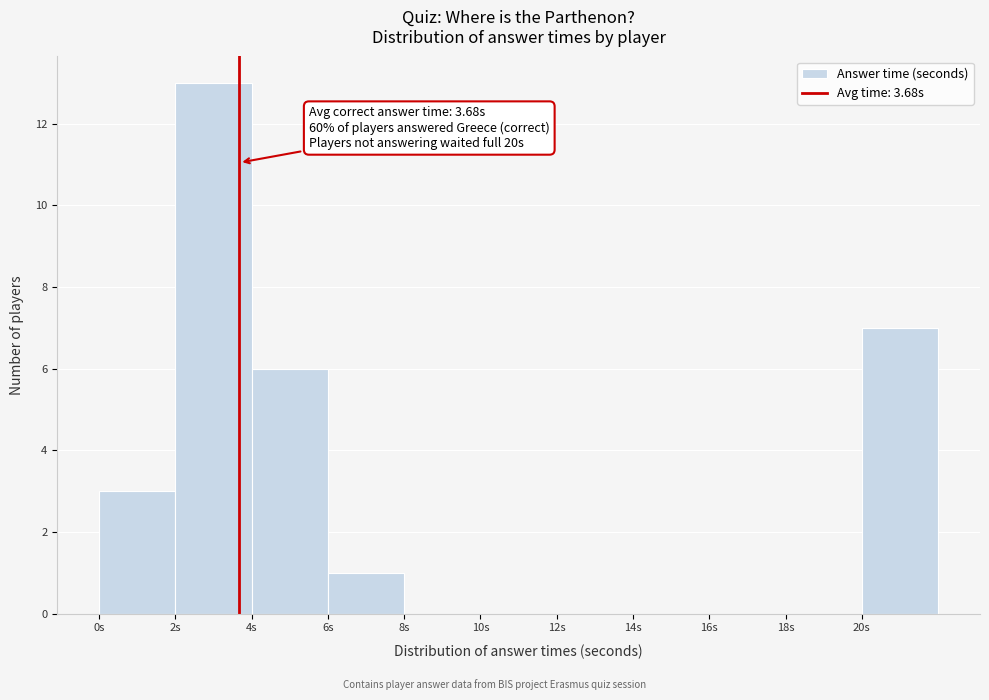

Which range on the x-axis has the tallest bar?

2 to 4